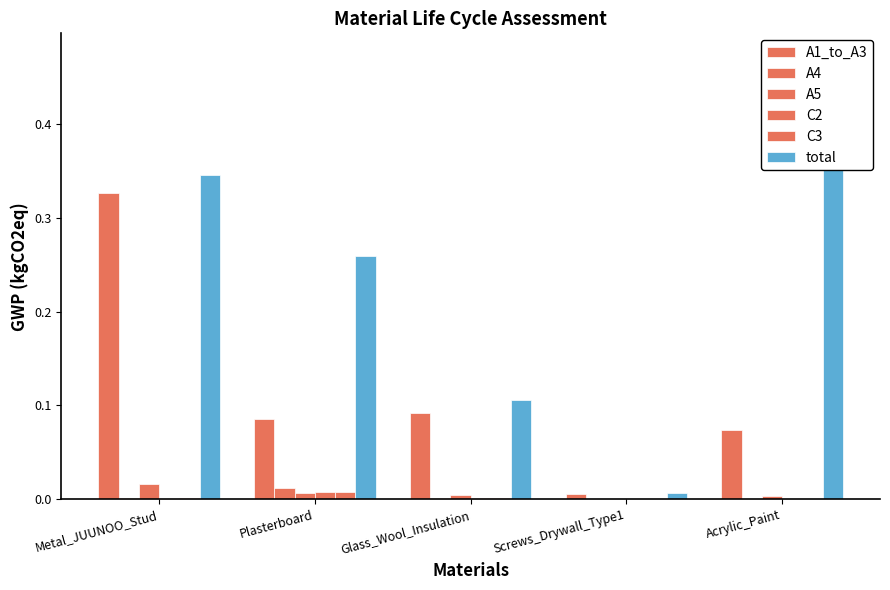

True or false: C3 has a value of 0.0 at Screws_Drywall_Type1.

True